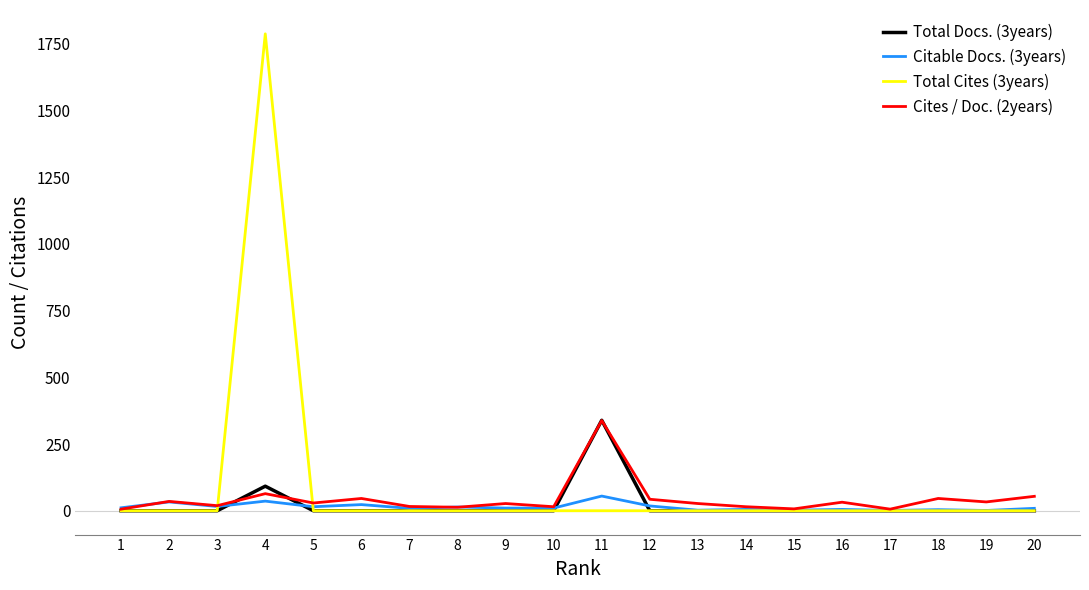

What is the maximum value shown in the chart?

1787